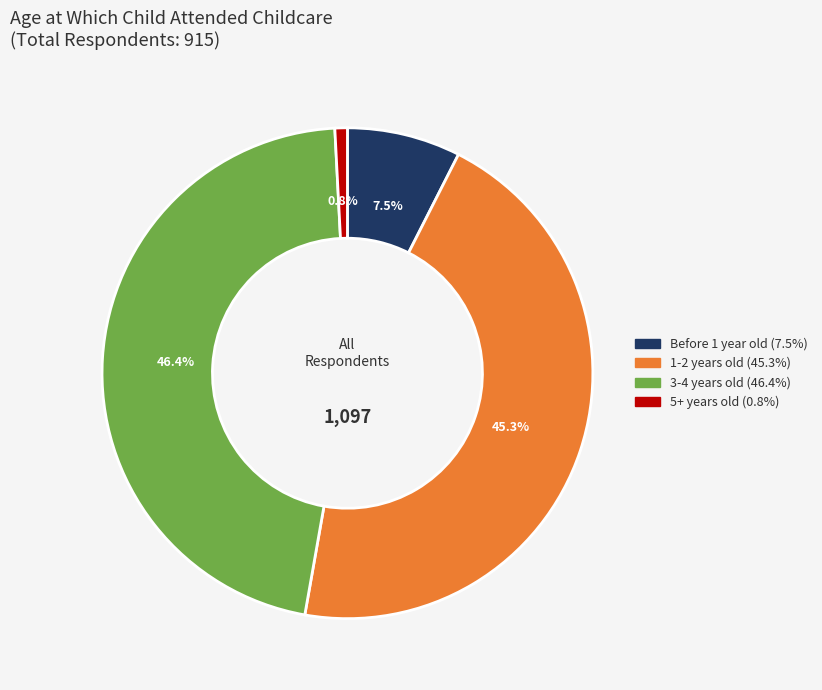

Rank the categories by value from highest to lowest.

3-4 years old, 1-2 years old, Before 1 year old, 5+ years old